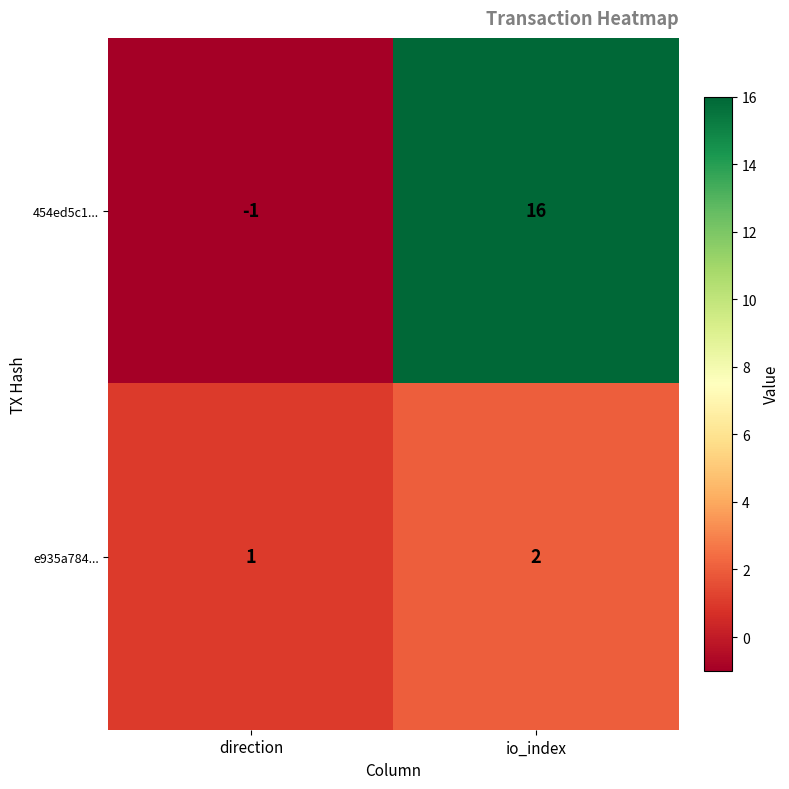

How many data points does each series have?

2